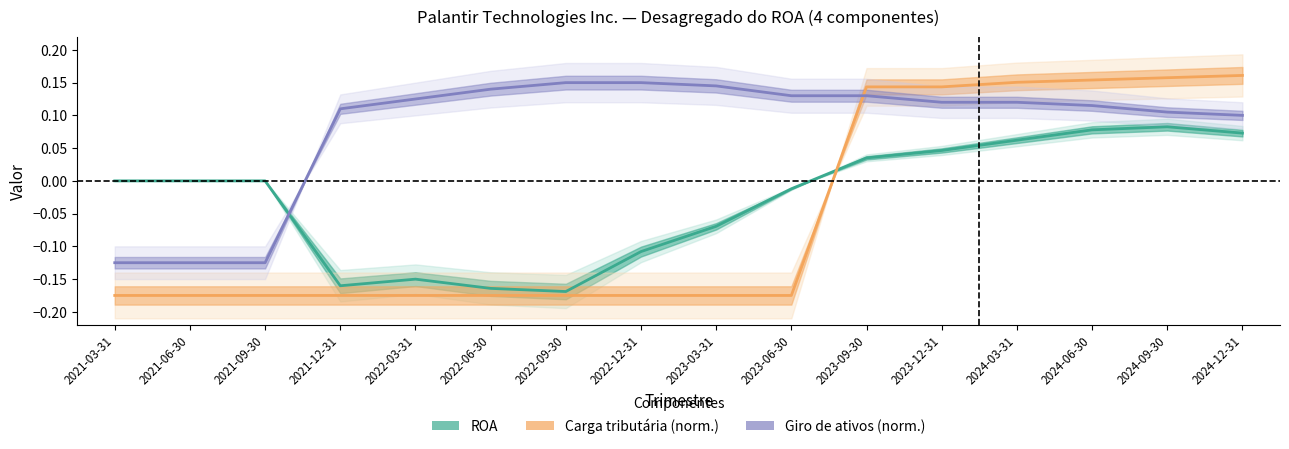

Reading left to right, what are all the values shown in this chart?

ROA: 2021-03-31=0.0	2021-06-30=0.0	2021-09-30=0.0	2021-12-31=-0.2	2022-03-31=-0.2	2022-06-30=-0.2	2022-09-30=-0.2	2022-12-31=-0.1	2023-03-31=-0.1	2023-06-30=-0.0	2023-09-30=0.0	2023-12-31=0.0	2024-03-31=0.1	2024-06-30=0.1	2024-09-30=0.1	2024-12-31=0.1
Carga tributária (norm.): 2021-03-31=-0.2	2021-06-30=-0.2	2021-09-30=-0.2	2021-12-31=-0.2	2022-03-31=-0.2	2022-06-30=-0.2	2022-09-30=-0.2	2022-12-31=-0.2	2023-03-31=-0.2	2023-06-30=-0.2	2023-09-30=0.1	2023-12-31=0.1	2024-03-31=0.2	2024-06-30=0.2	2024-09-30=0.2	2024-12-31=0.2
Giro de ativos (norm.): 2021-03-31=-0.1	2021-06-30=-0.1	2021-09-30=-0.1	2021-12-31=0.1	2022-03-31=0.1	2022-06-30=0.1	2022-09-30=0.2	2022-12-31=0.2	2023-03-31=0.1	2023-06-30=0.1	2023-09-30=0.1	2023-12-31=0.1	2024-03-31=0.1	2024-06-30=0.1	2024-09-30=0.1	2024-12-31=0.1